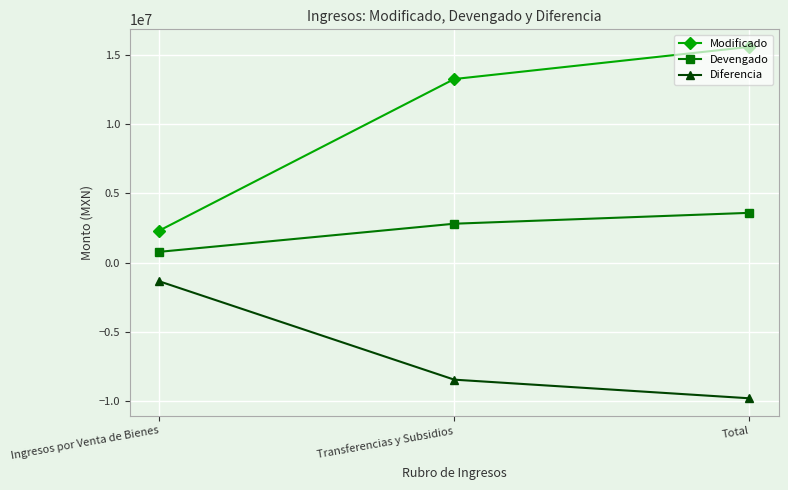

Is the value of Diferencia at Total greater than the value of Modificado at Transferencias y Subsidios?

No